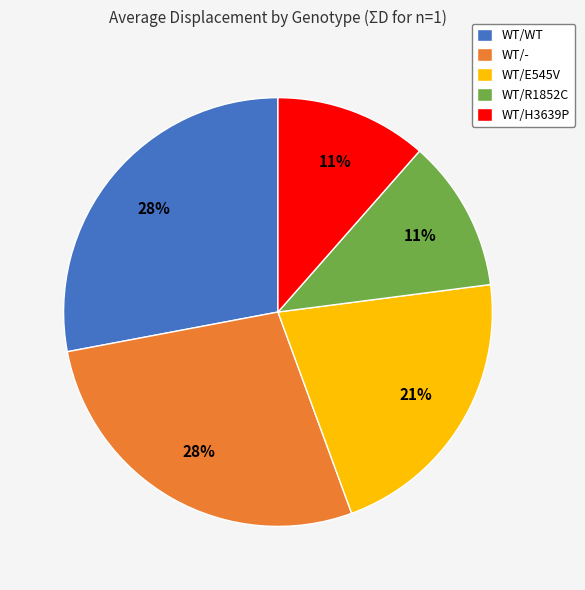

Which has a higher value, WT/- or WT/R1852C?

WT/-